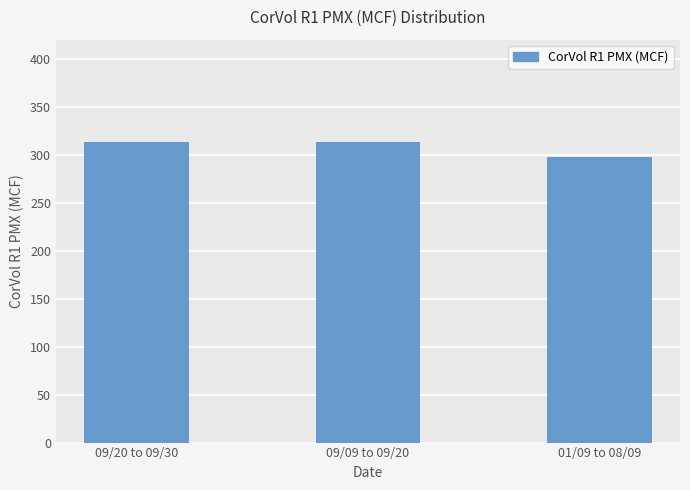

What is the ratio of the value at 09/20 to 09/30 to the value at 09/09 to 09/20?

1.0